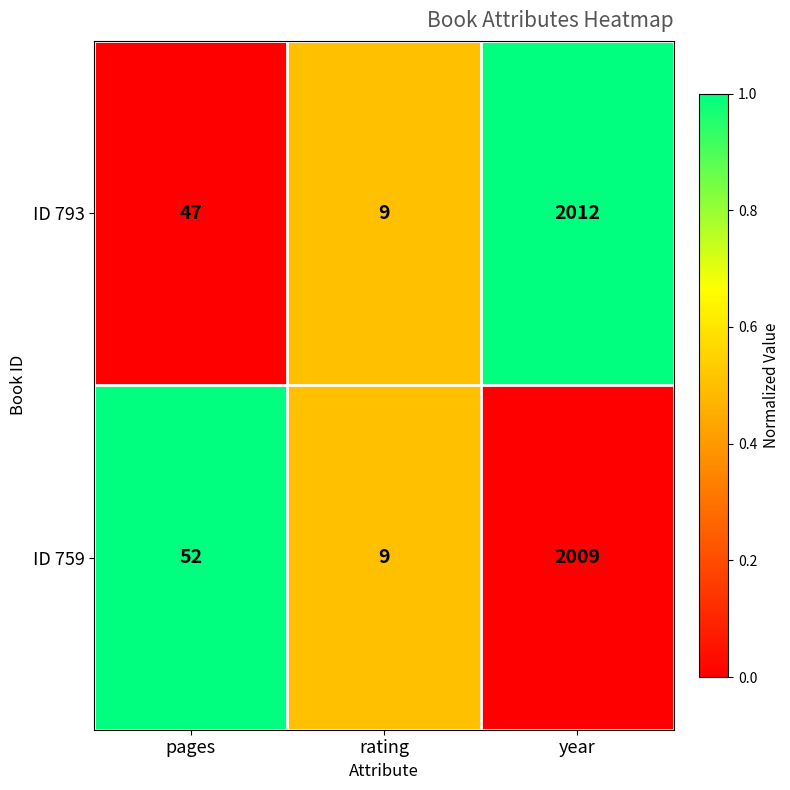

How many categories are shown in the chart?

3